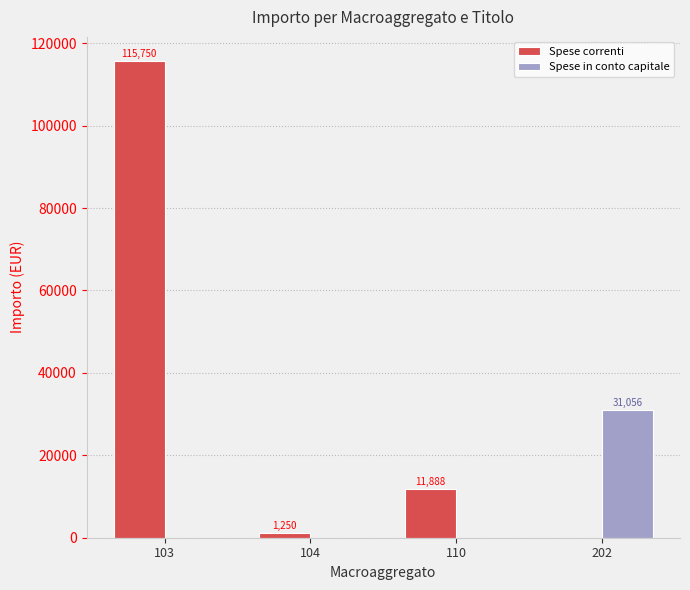

Which label corresponds to the largest value in the chart?

103